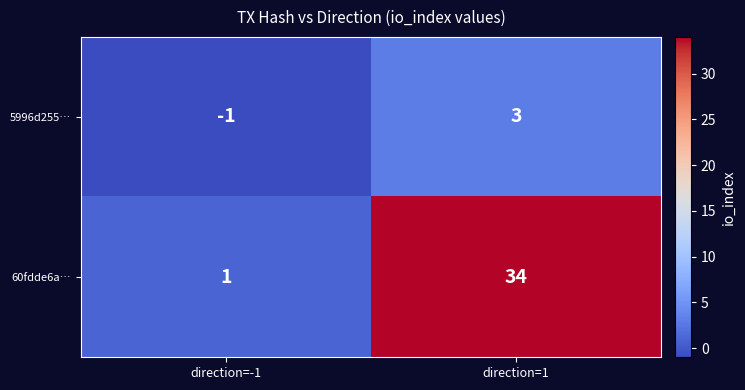

What is the spread (max minus min) of values at direction=1?

31